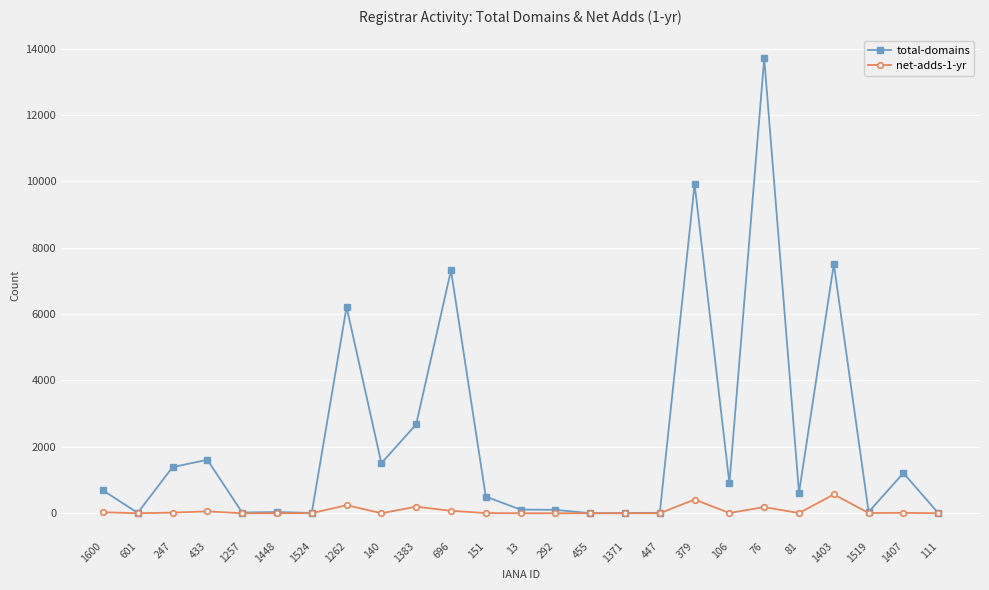

List the series in order of their peak value, highest first.

total-domains, net-adds-1-yr